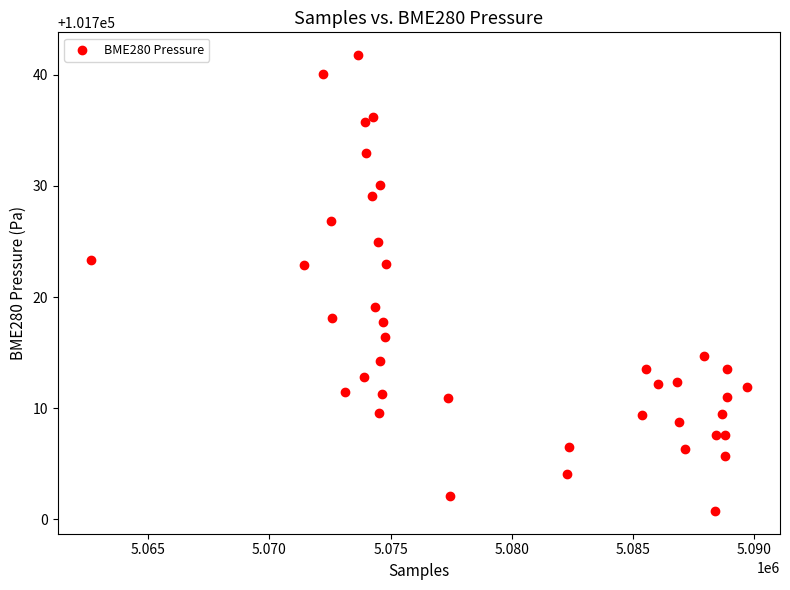

What is the range of Y values (max minus min)?

41.0